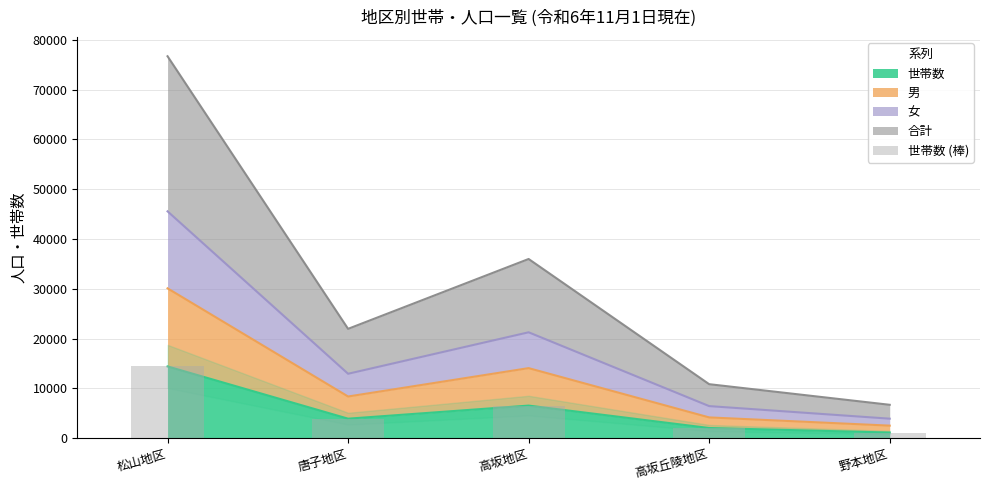

Rank the categories by value from lowest to highest.

野本地区, 高坂丘陵地区, 唐子地区, 高坂地区, 松山地区